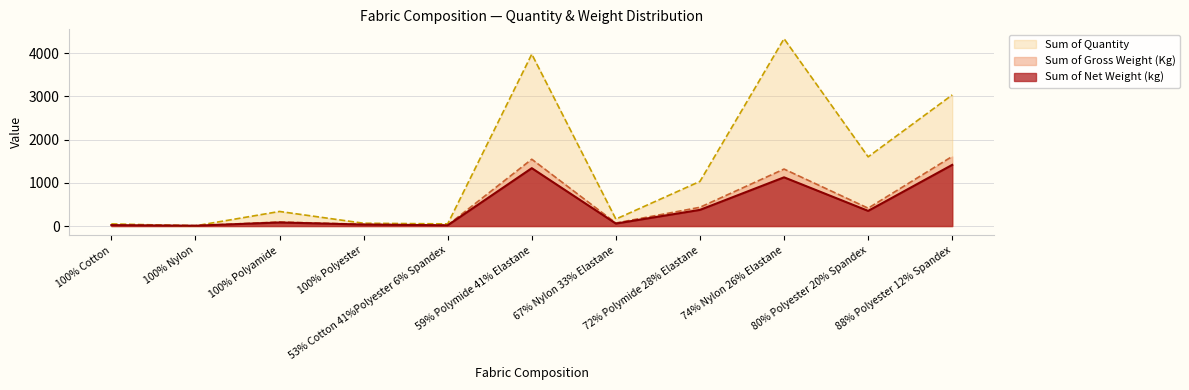

Which series has the widest spread of values?

Sum of Quantity